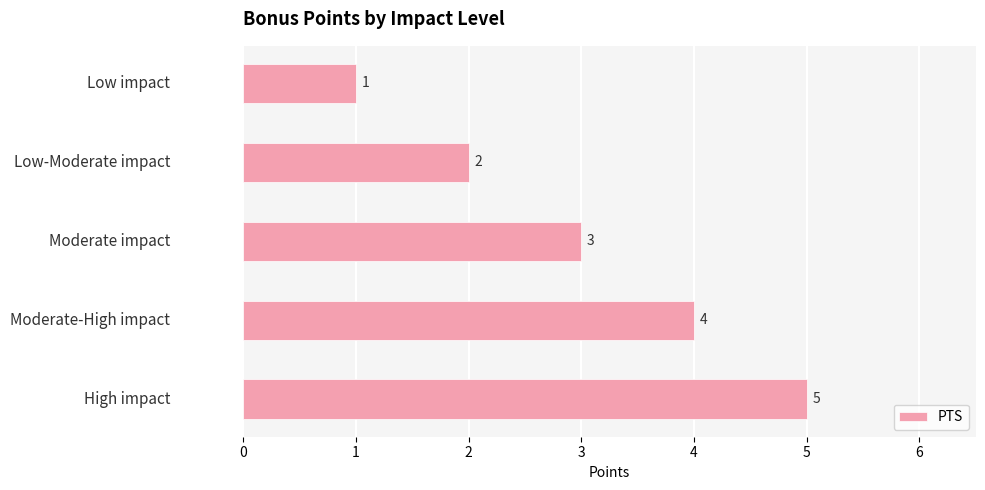

What is the value of the 5th bar from the top?

5